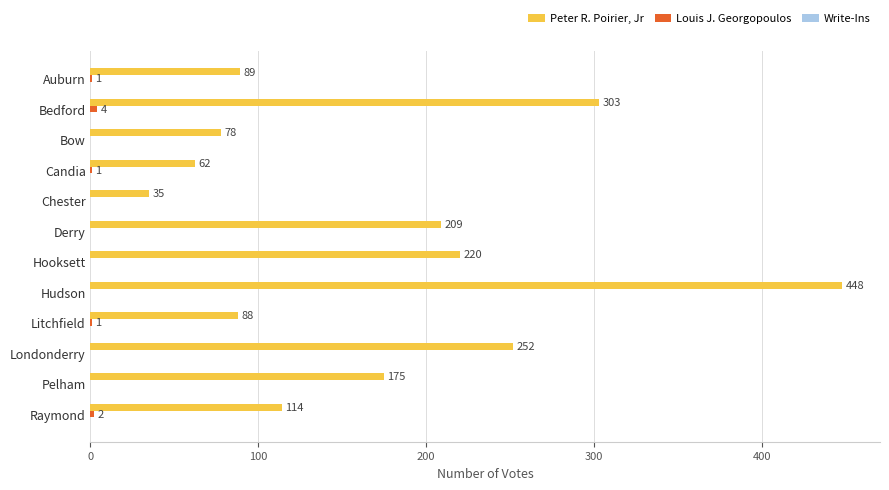

How many series are shown in this chart?

2